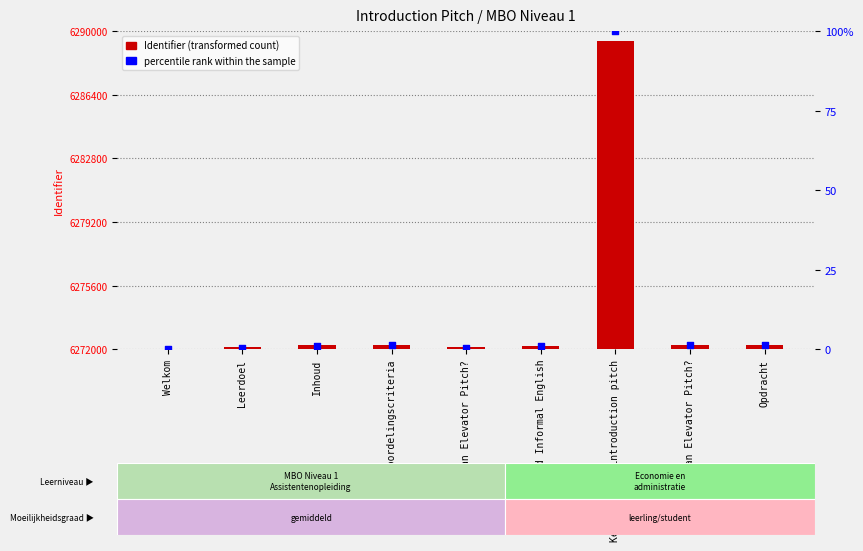

Is the value of percentile rank within the sample at Welkom greater than the value of Identifier at Opdracht?

No